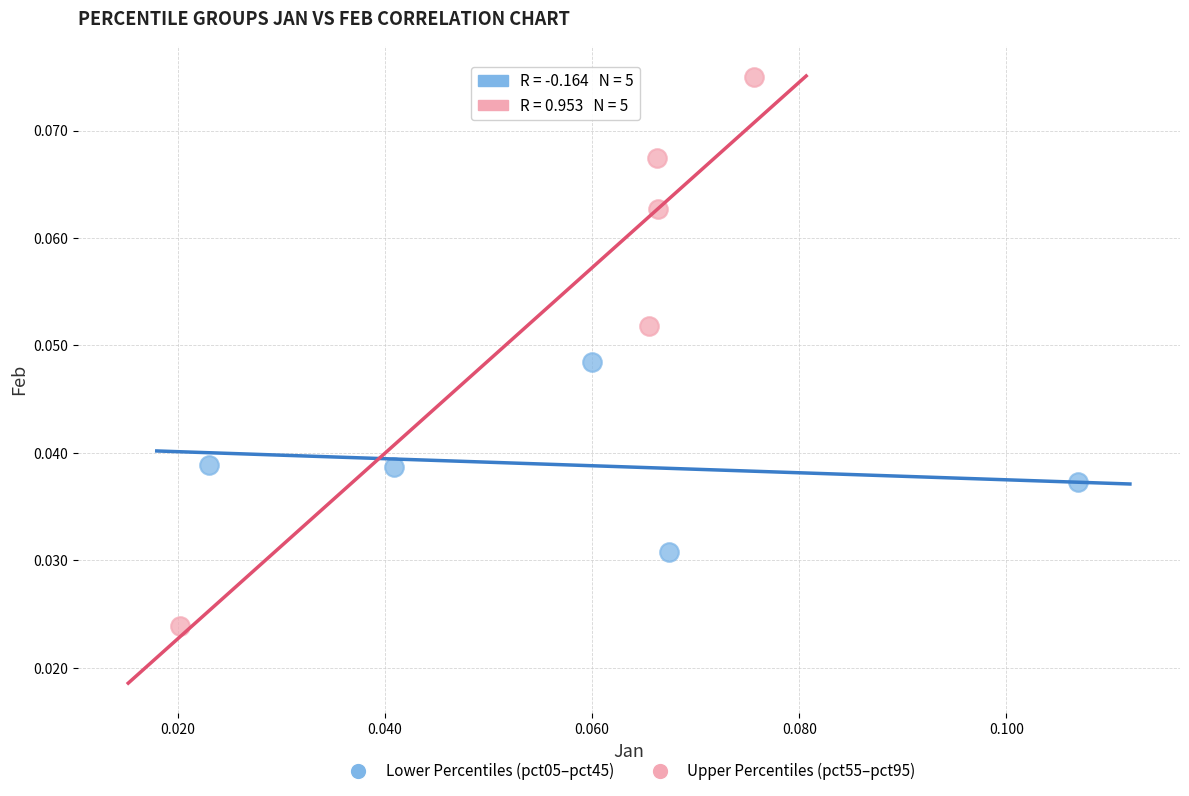

Which series has the widest spread of Y values?

Upper Percentiles (pct55–pct95)